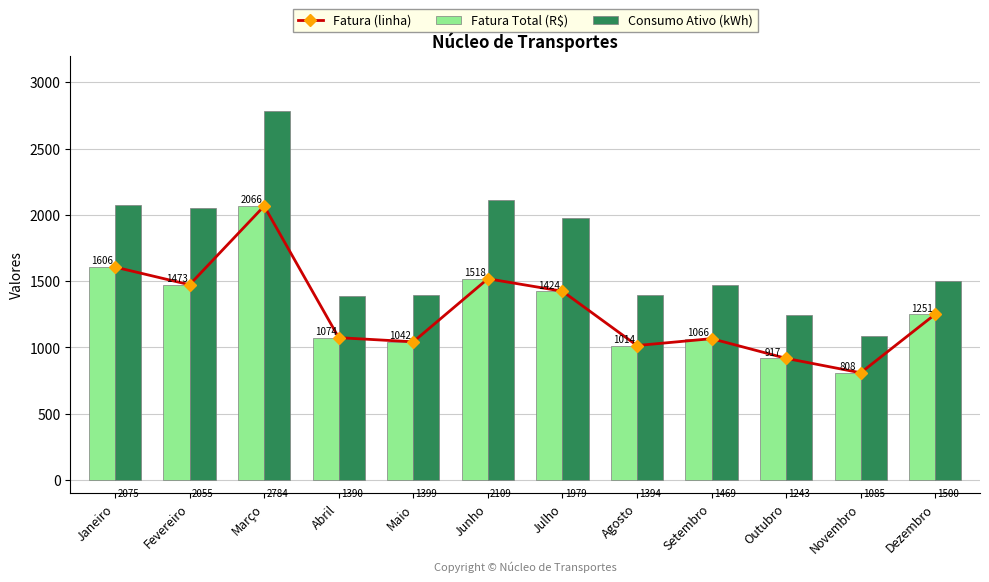

Which has a higher value, Julho or Maio?

Julho